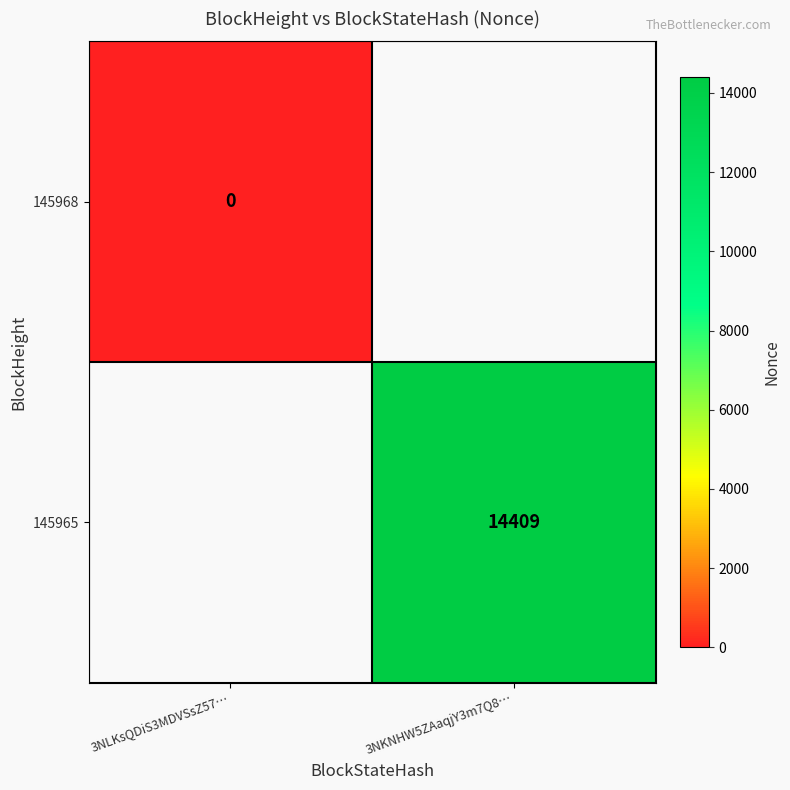

At which category does the chart reach its peak across all series?

3NKNHW5ZAaqjY3m7Q8…